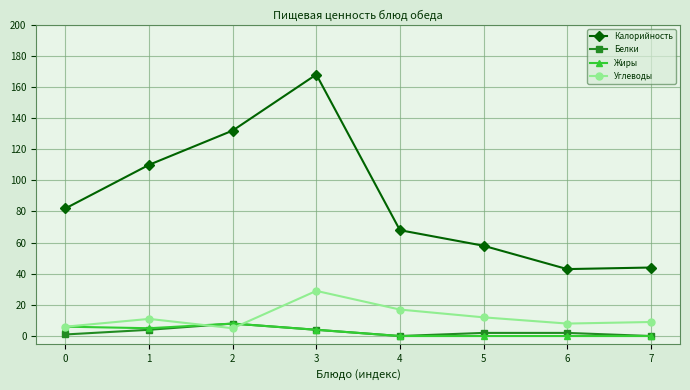

How many values in the Калорийность series are below 82?

4